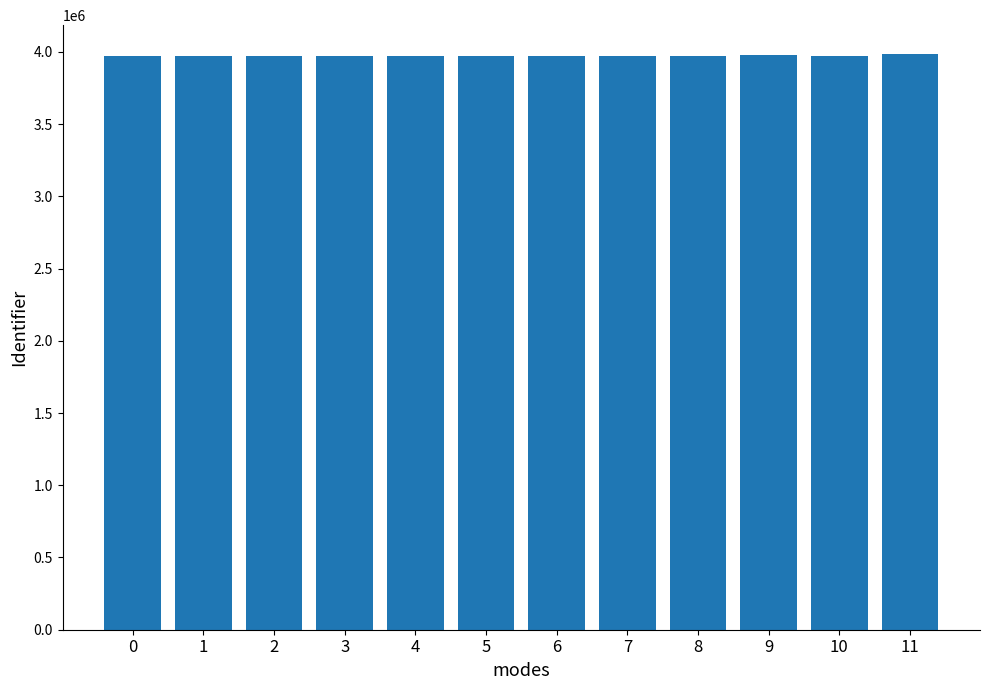

At which label does the data first exceed 3969413?

2